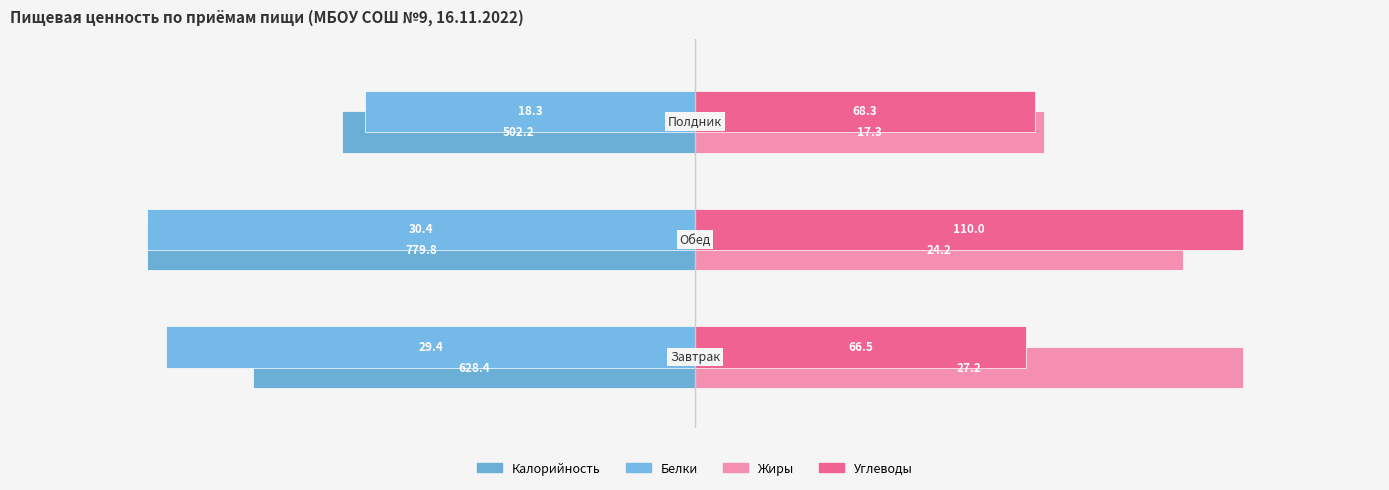

How many bars are there in each group?

4